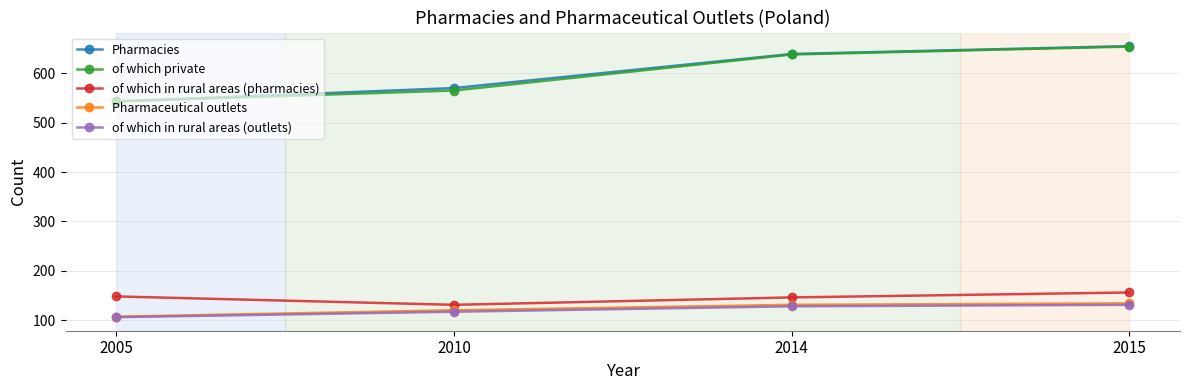

True or false: Pharmaceutical outlets and of which private intersect in this chart.

False